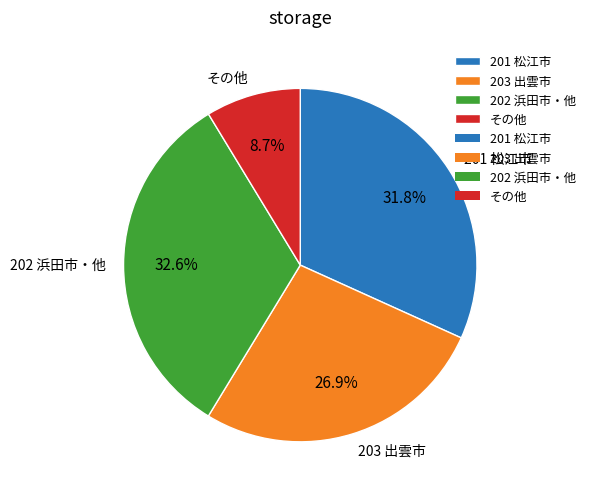

Which has a higher value, 203 出雲市 or 202 浜田市・他?

202 浜田市・他